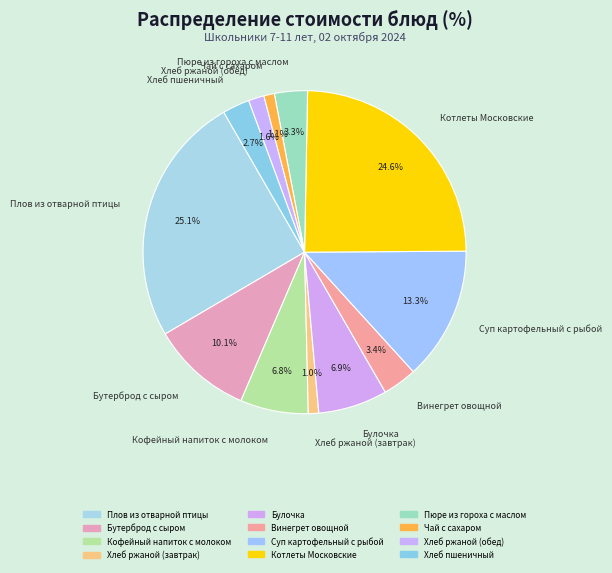

To the nearest percent, what percentage of the pie is Кофейный напиток с молоком?

7%